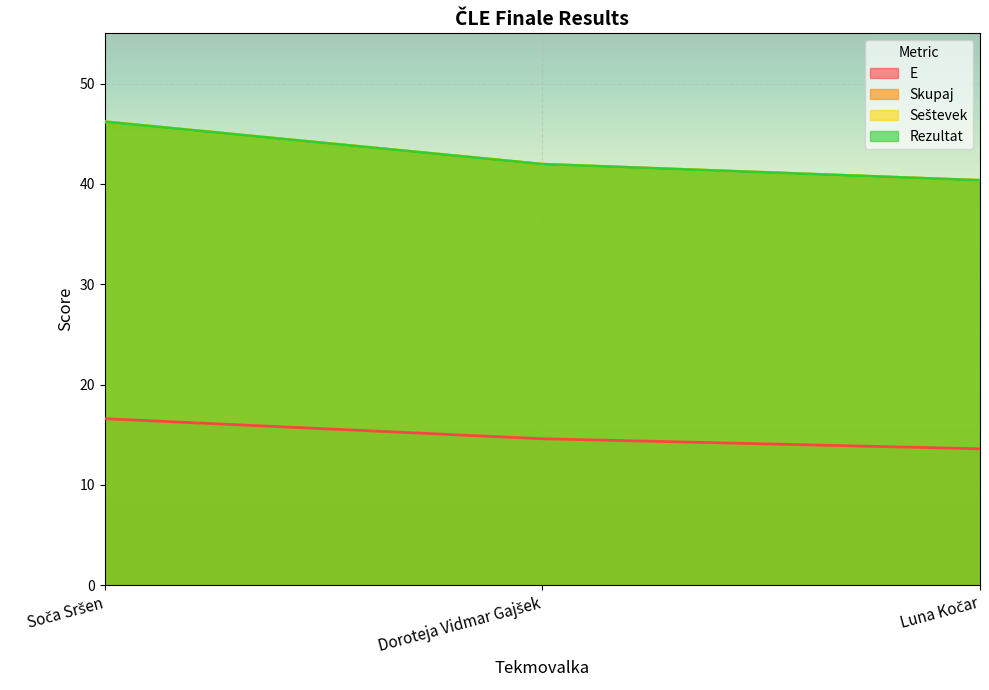

What is the difference between the maximum and minimum values in the E series?

3.0